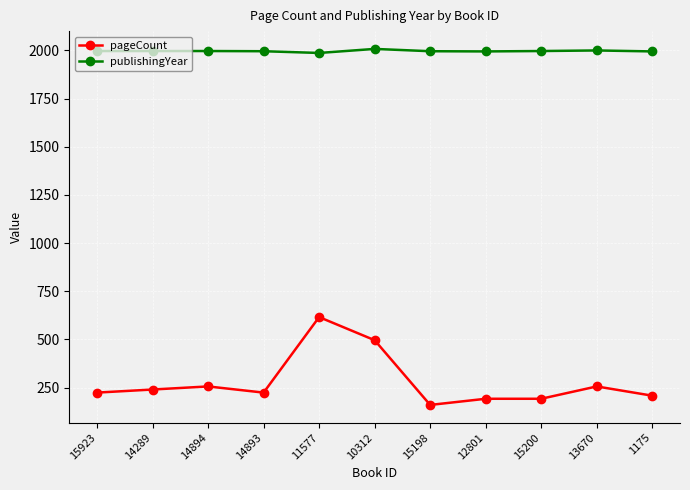

True or false: publishingYear and pageCount intersect in this chart.

False